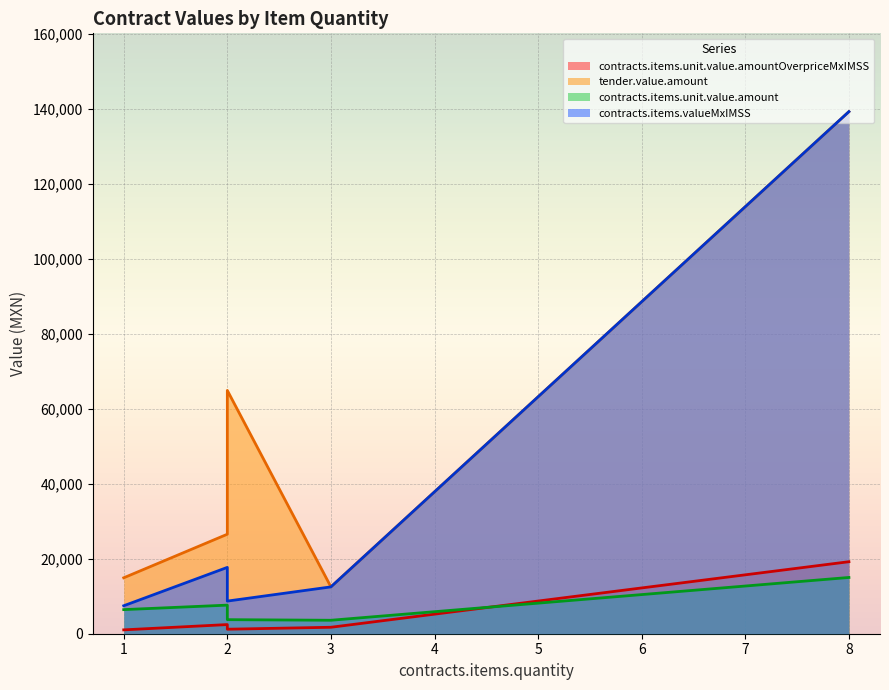

What is the value of the tender.value.amount point at the 4th from the left?

26526.2